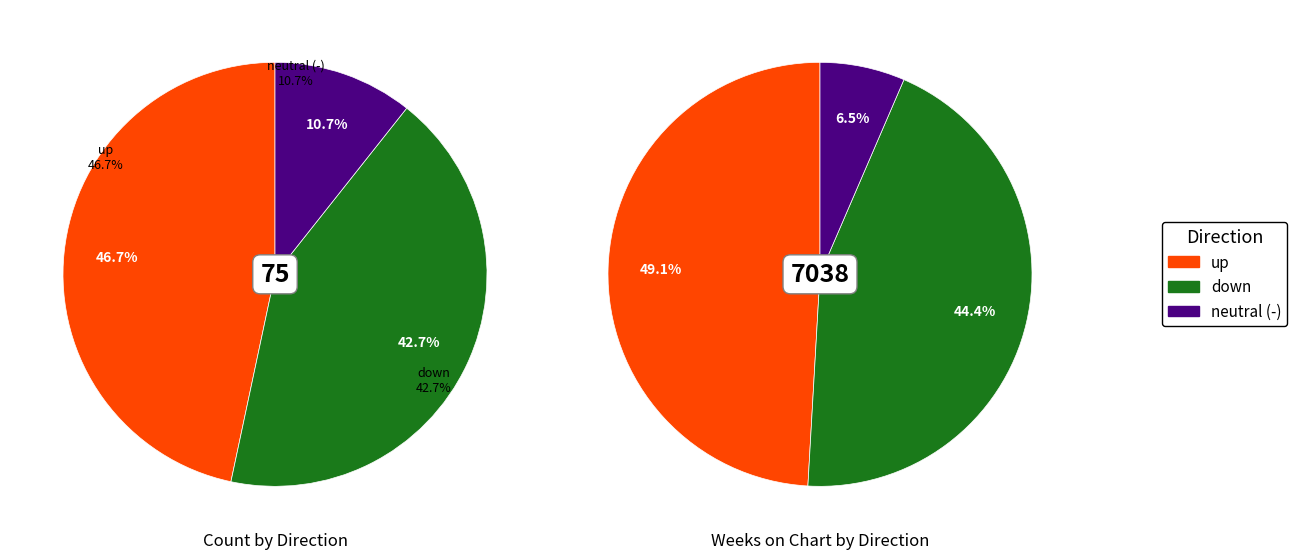

What is the largest slice in the pie chart?

up